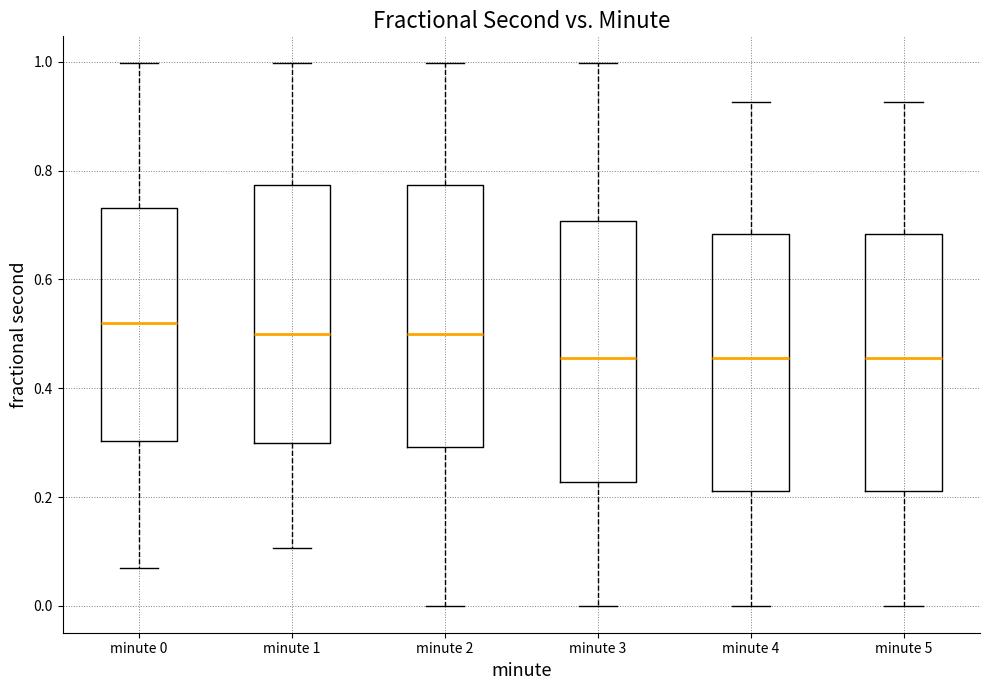

Which box's median line is the highest?

minute 0